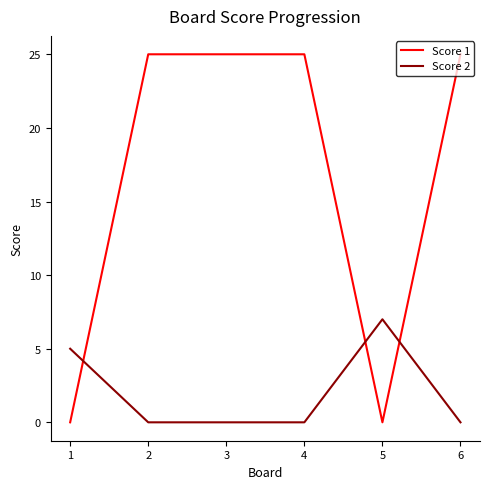

List the series in order of their peak value, lowest first.

Score 2, Score 1